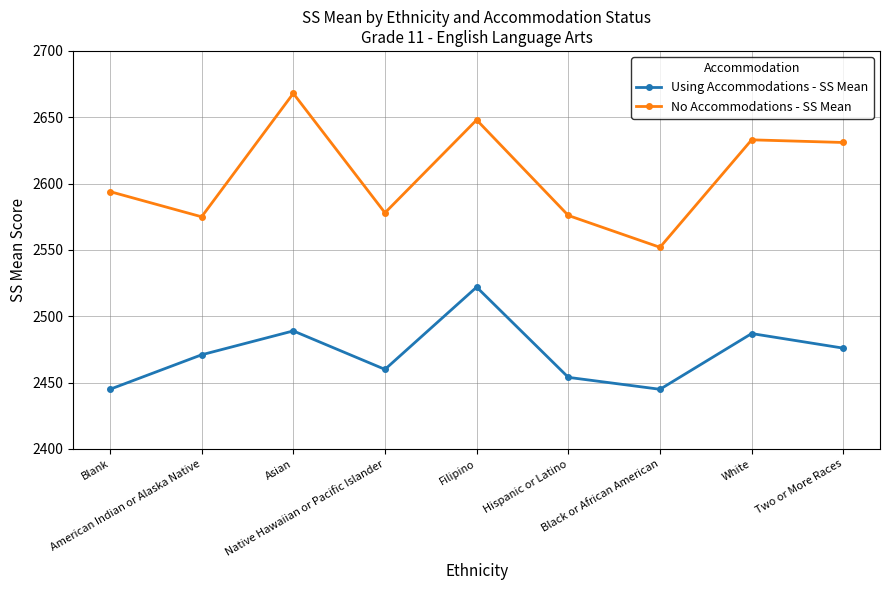

How many data points does each series have?

9